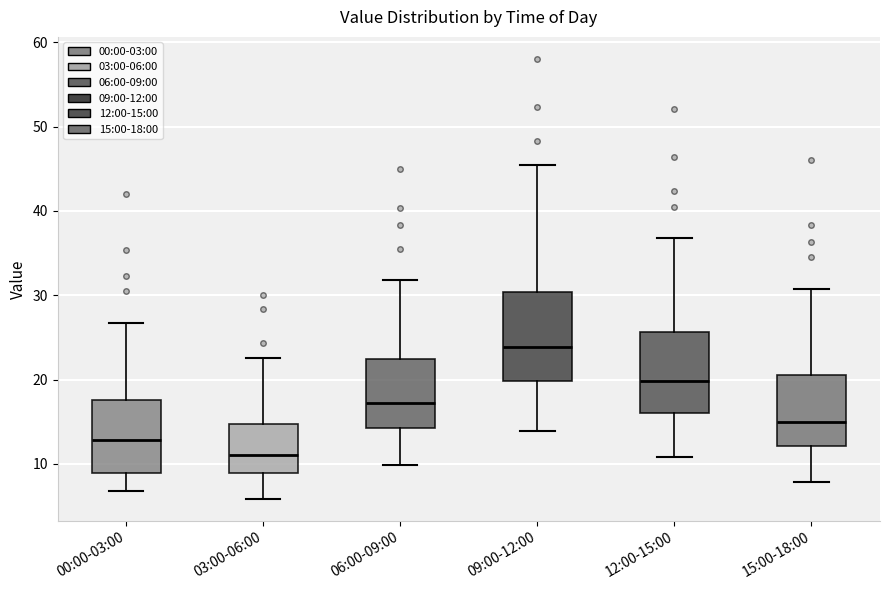

Reading left to right, transcribe this box plot: for each box, give where its median line is, the range the box spans, and where its two whiskers end, as read against the y-axis. The values are not printed on the chart, so give them approximately, as read against the axis.

00:00-03:00: median 13, box 9 to 18, whiskers 7 to 27
03:00-06:00: median 11, box 9 to 15, whiskers 6 to 23
06:00-09:00: median 17, box 14 to 22, whiskers 10 to 32
09:00-12:00: median 24, box 20 to 30, whiskers 14 to 46
12:00-15:00: median 20, box 16 to 26, whiskers 11 to 37
15:00-18:00: median 15, box 12 to 21, whiskers 8 to 31